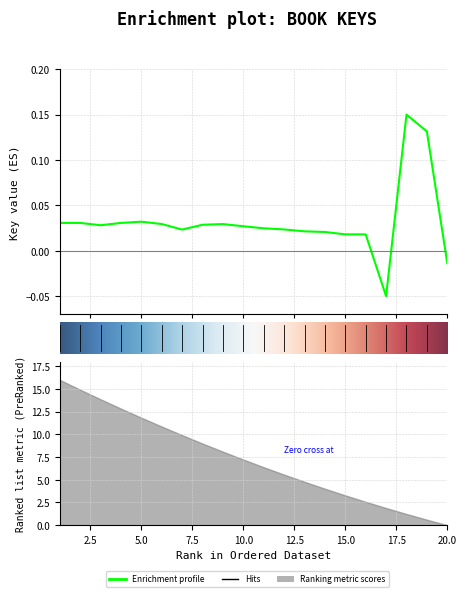

True or false: the data shows 0.0 at 8.

False